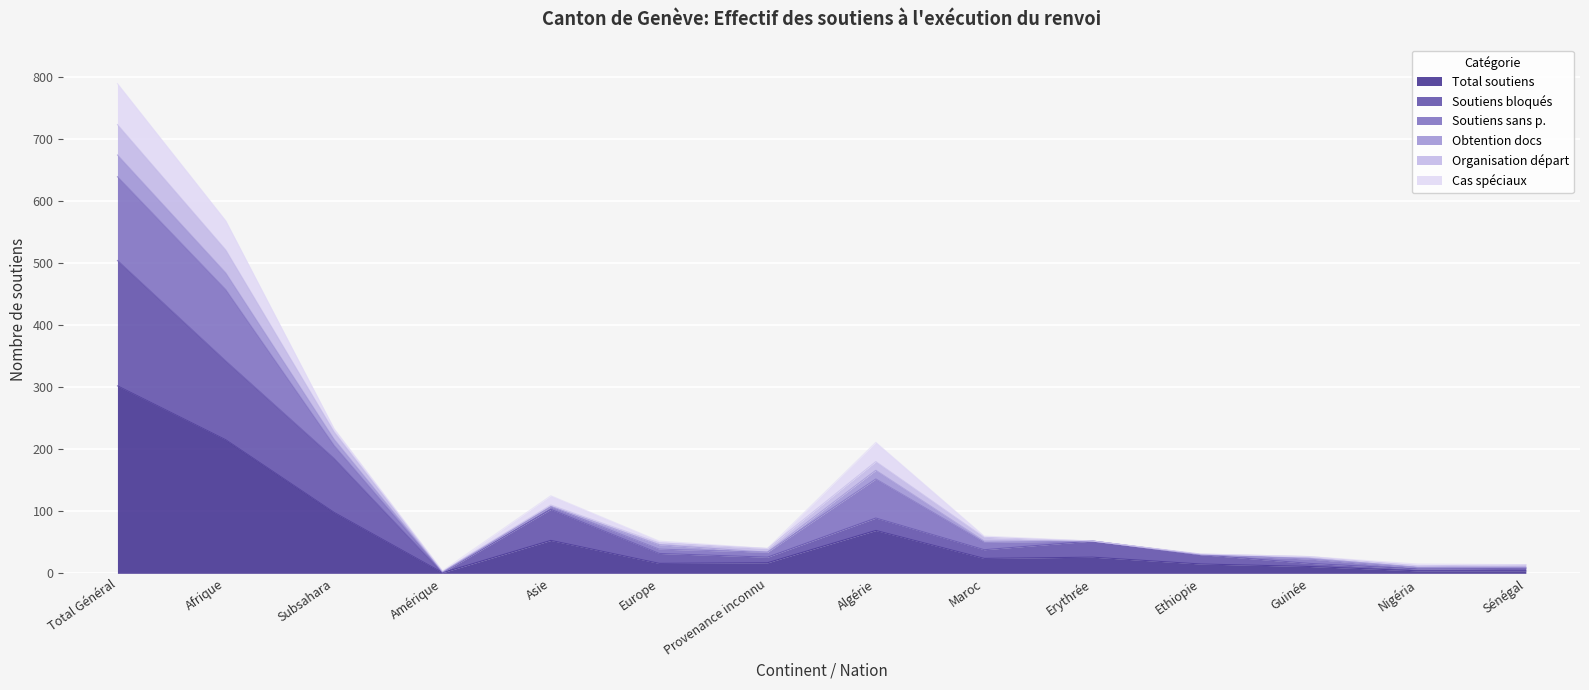

Which category has the highest value in the Total soutiens series?

Total Général